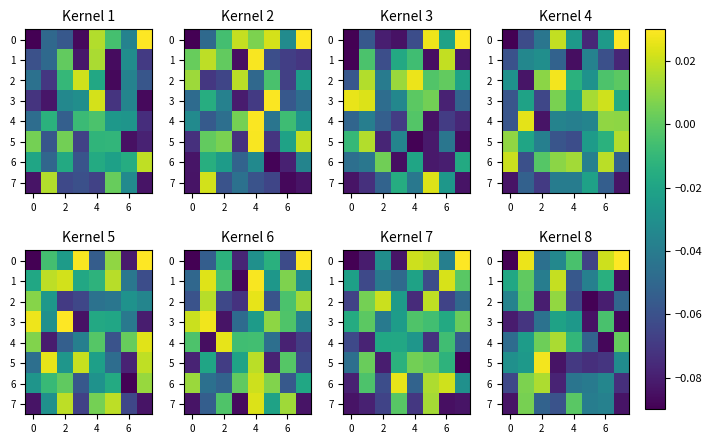

Rank the series by their maximum value, from highest to lowest.

row_0, row_5, row_1, row_6, row_4, row_2, row_7, row_3